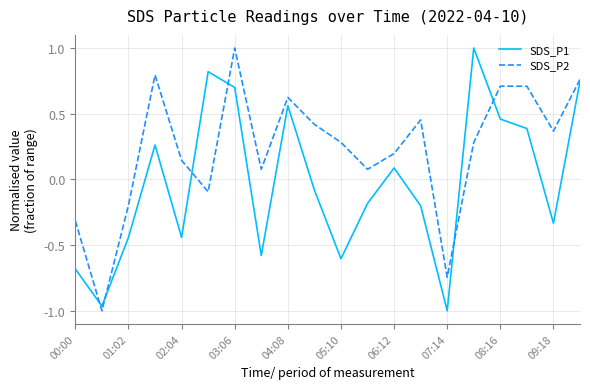

Which series has the largest total across all categories?

SDS_P2